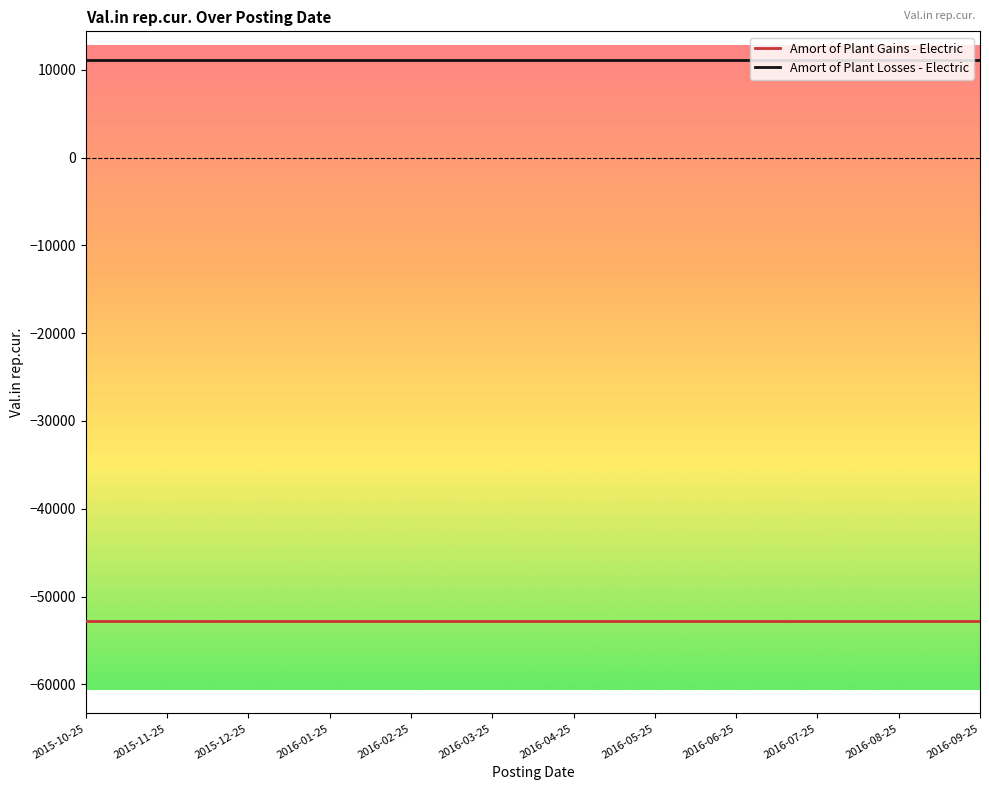

Which series has the largest total across all categories?

Amort of Plant Losses - Electric